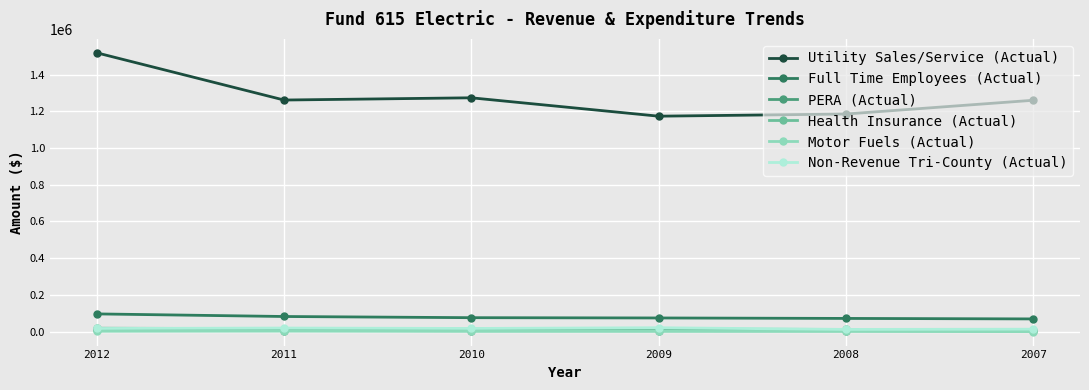

At which label is Motor Fuels (Actual) closest to 1276?

2009